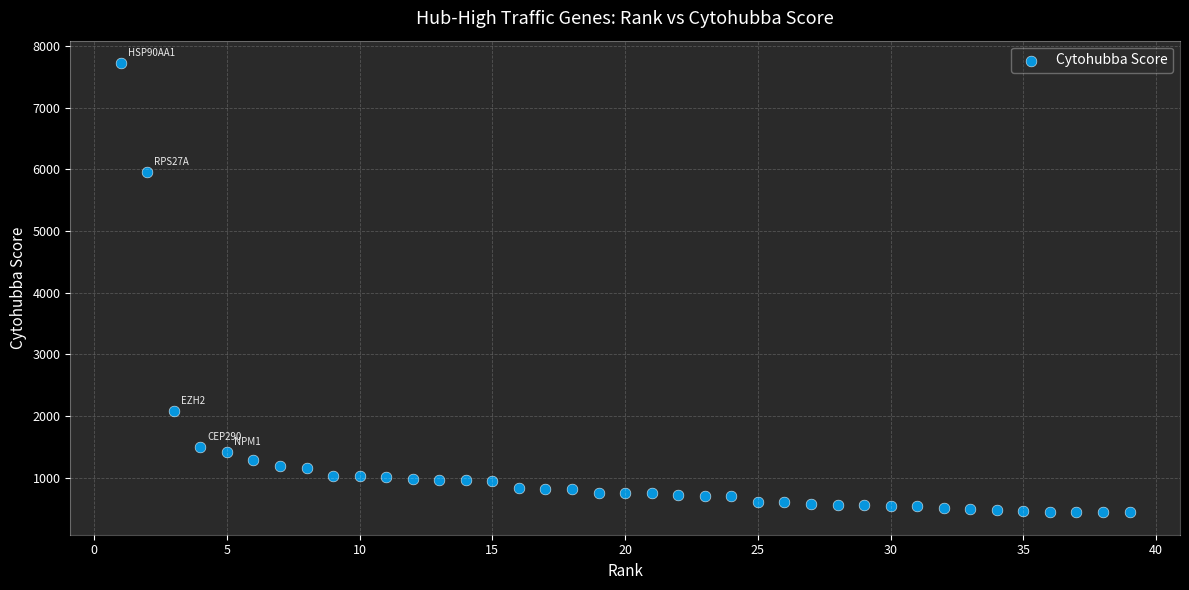

What is the range of Y values (max minus min)?

7281.8